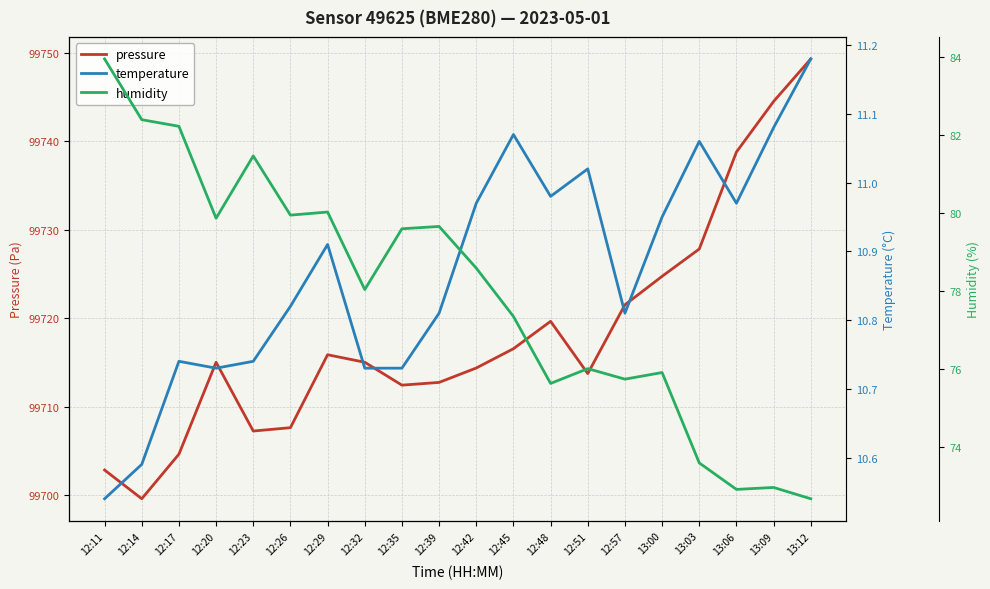

True or false: pressure and temperature cross at least once.

False